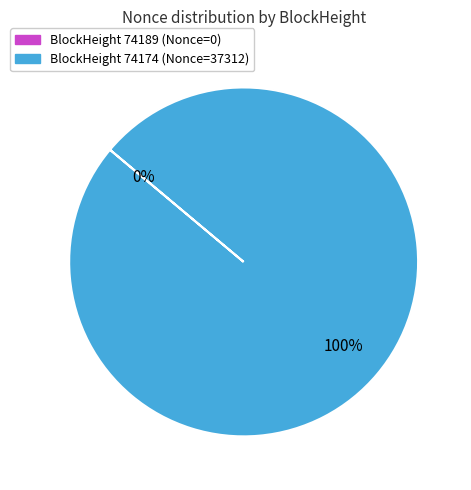

Which slice is the smallest?

74189